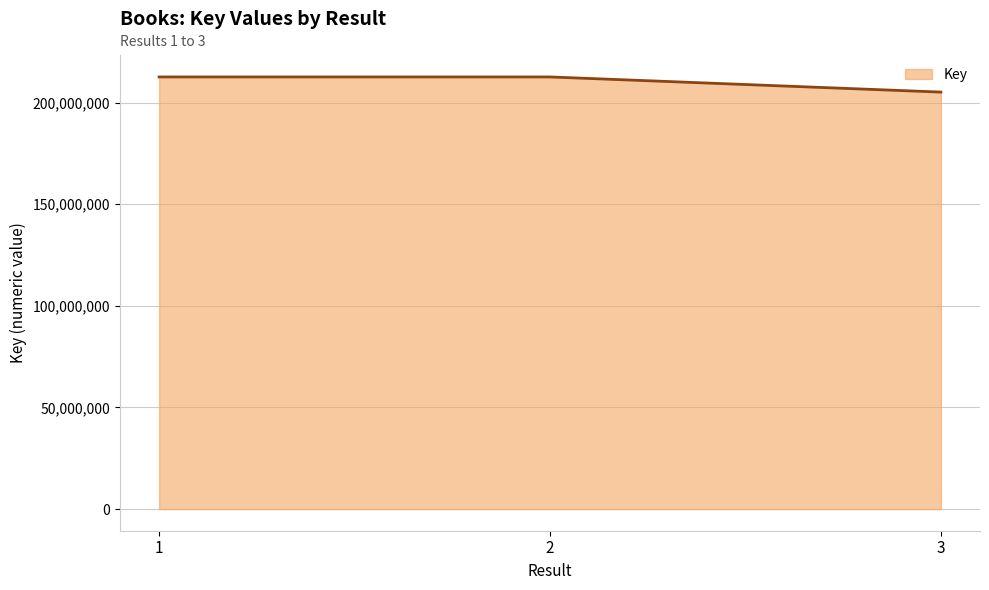

True or false: the data shows 366421559 at 3.

False